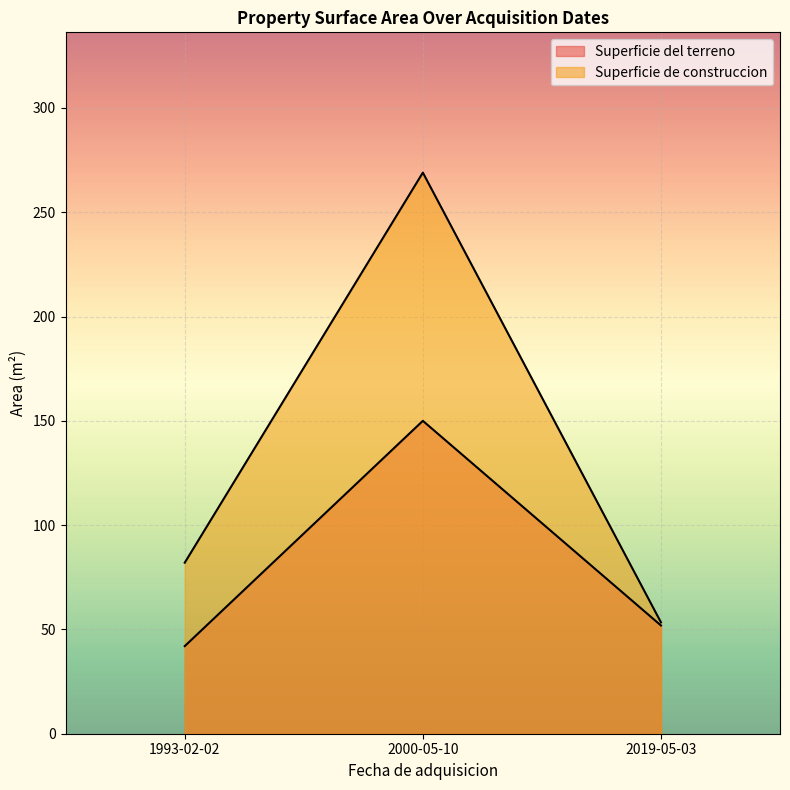

True or false: Superficie del terreno has a value of 51.9 at 2019-05-03.

True